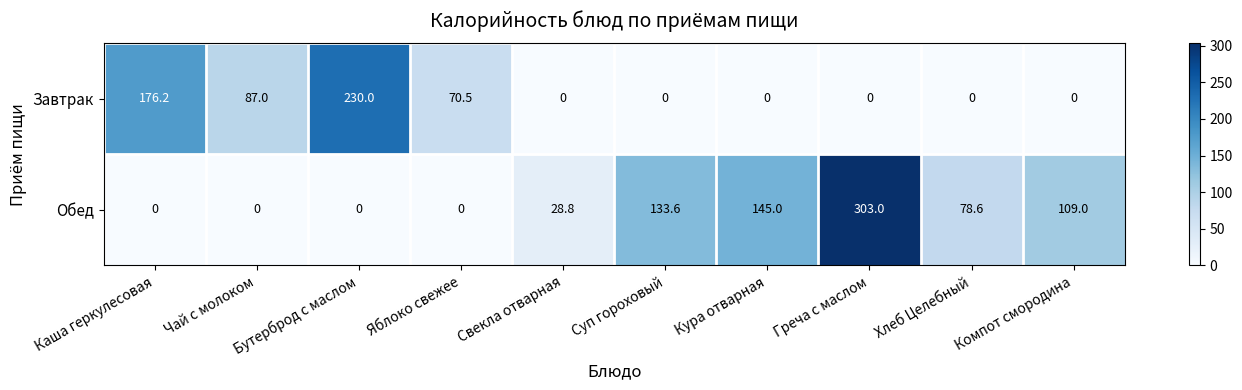

How many distinct data groups are displayed?

2